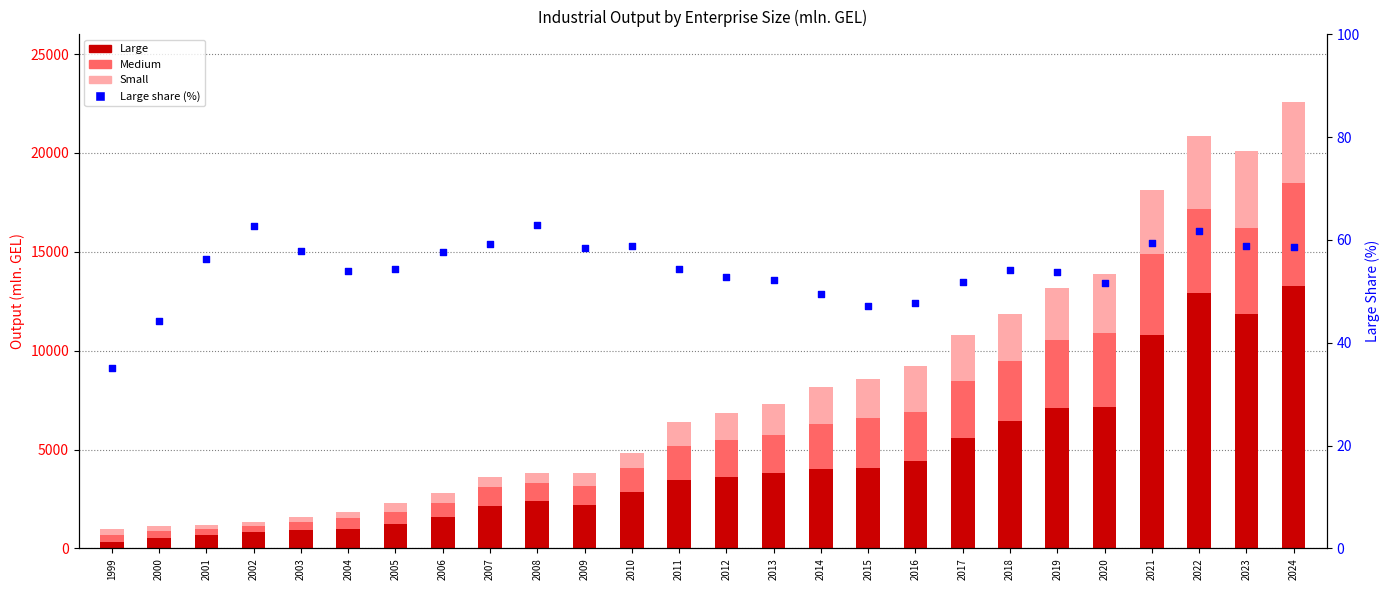

Which series contains the highest Y value?

Large